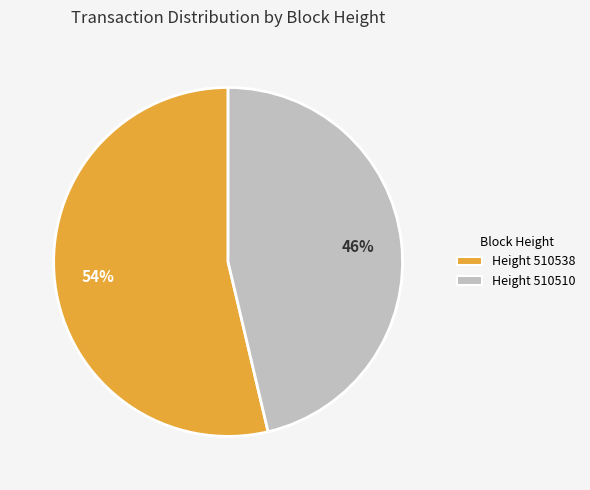

To the nearest percent, what percentage of the pie is Height 510538?

54%